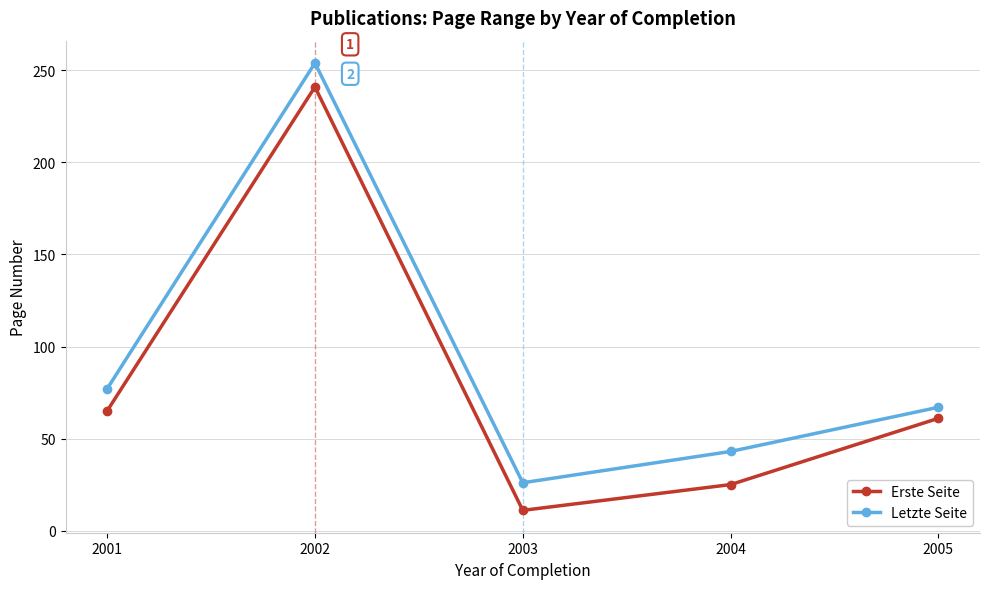

What is the sum of all Letzte Seite values?

467